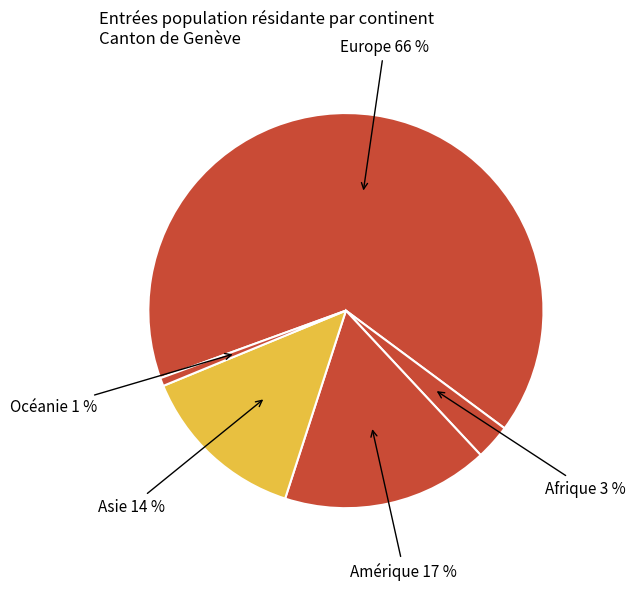

What is the largest slice in the pie chart?

Europe